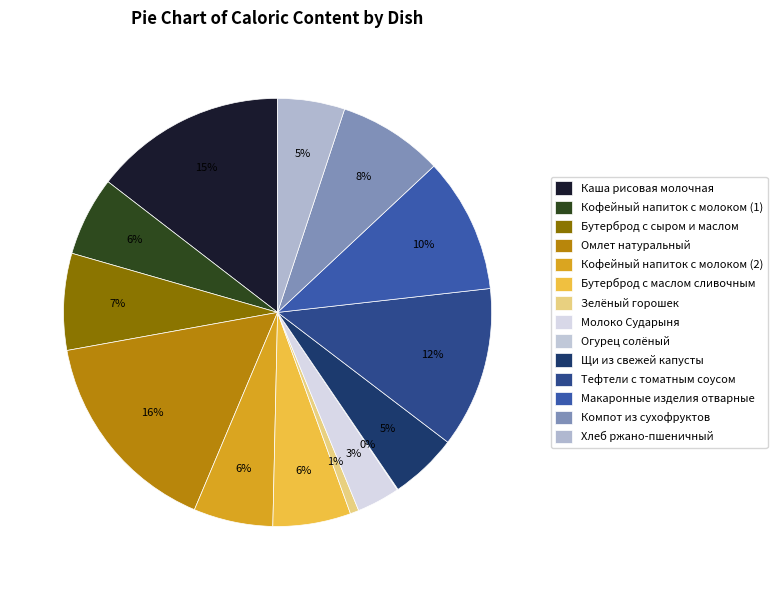

What percentage is the Молоко Сударыня slice, to the nearest percent?

3%